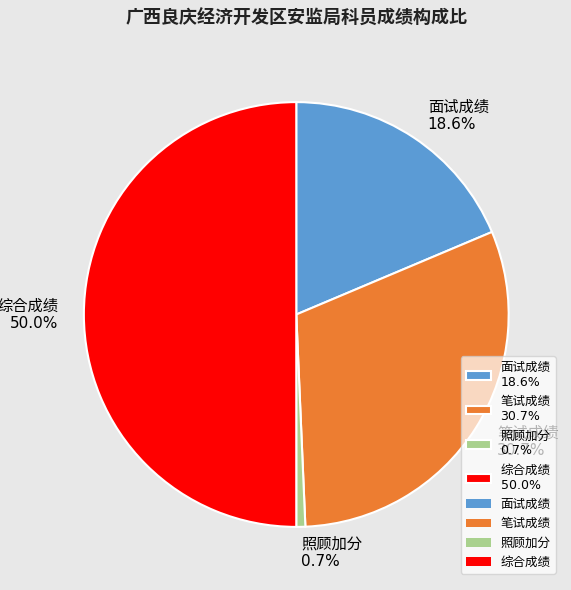

Count the number of slices in the pie.

4